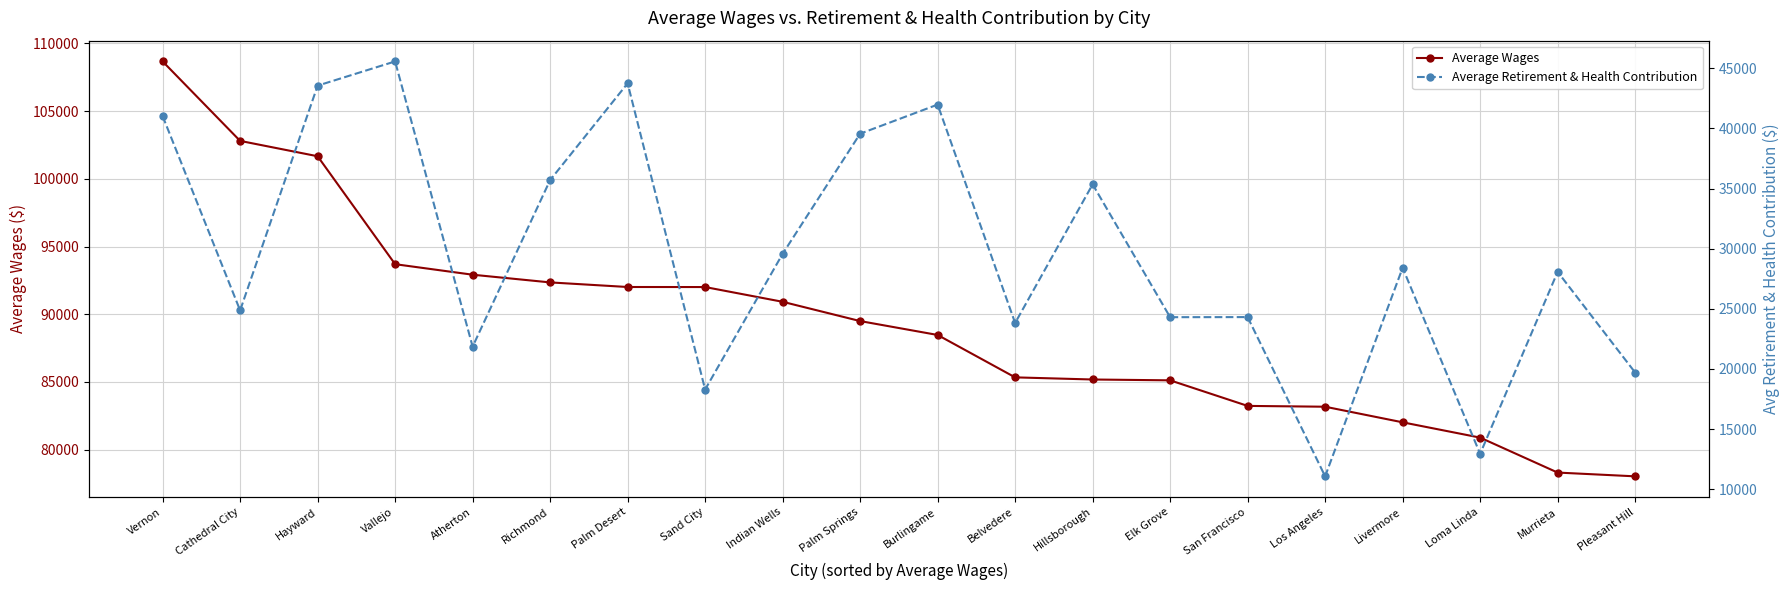

True or false: Average Retirement & Health Contribution and Average Wages intersect in this chart.

False